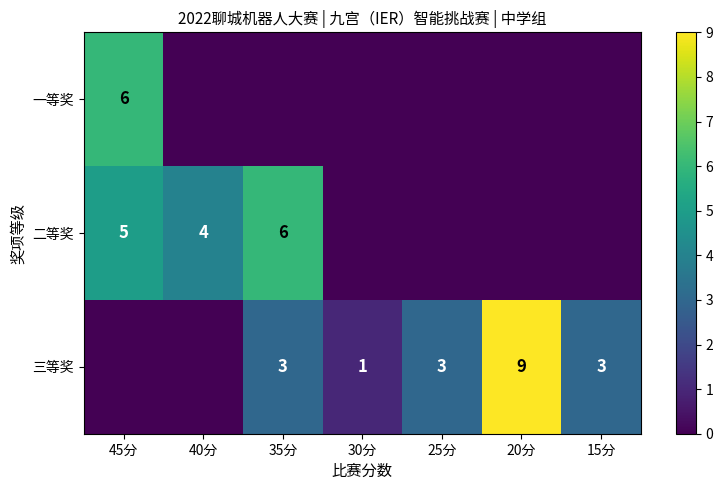

The 三等奖 series shows 4 at 15分. True or false?

False